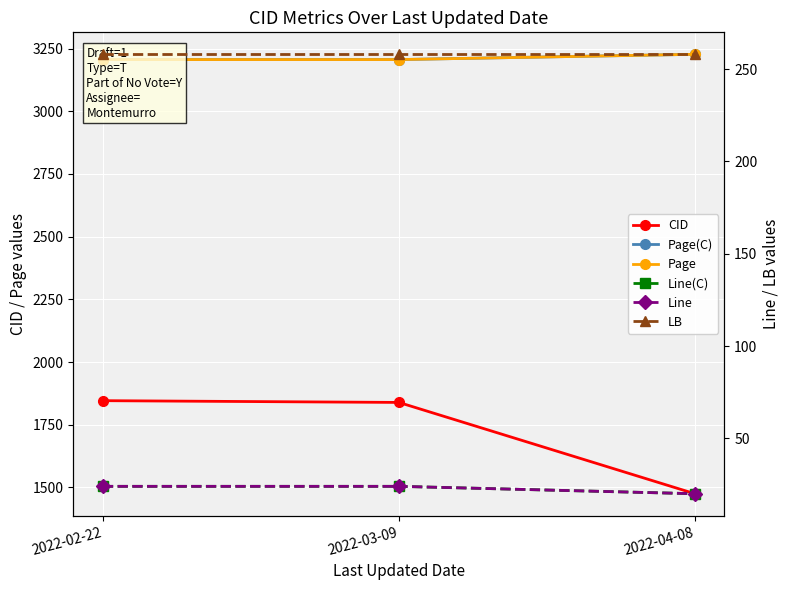

Is the value of Line at 2022-02-22 greater than the value of CID at 2022-03-09?

No